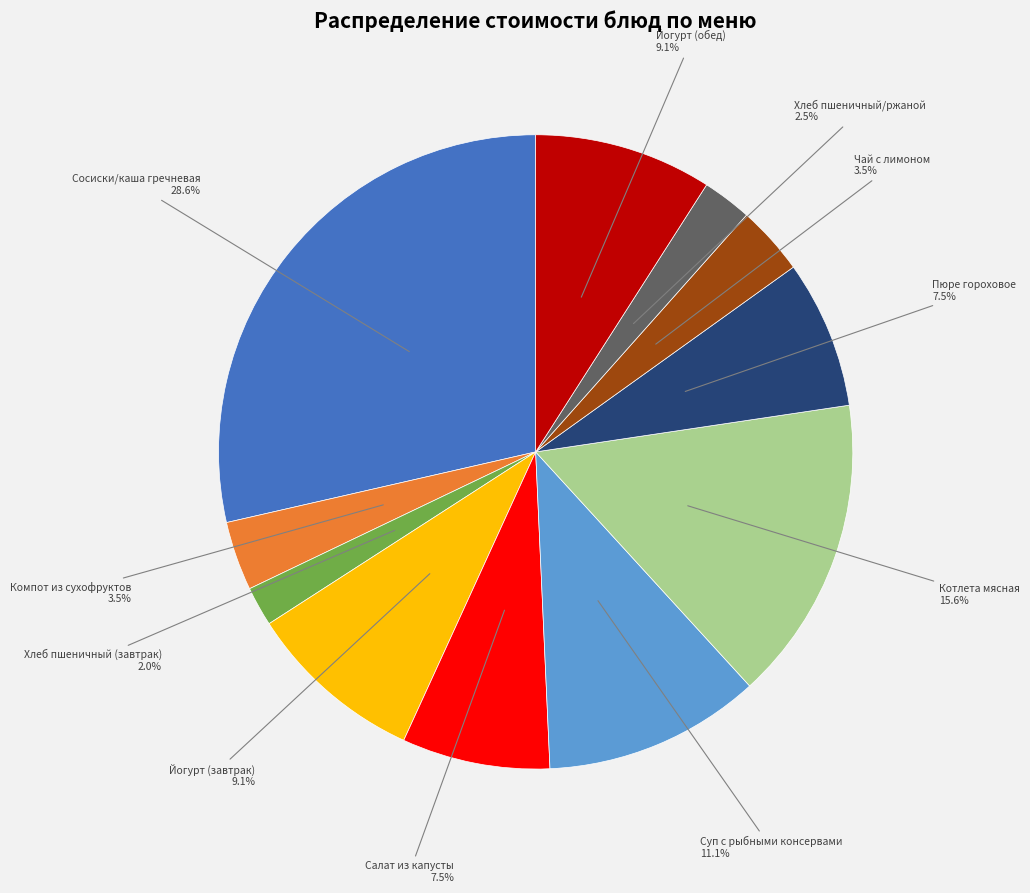

To the nearest percent, what is the difference between the largest and smallest slice percentages?

27%